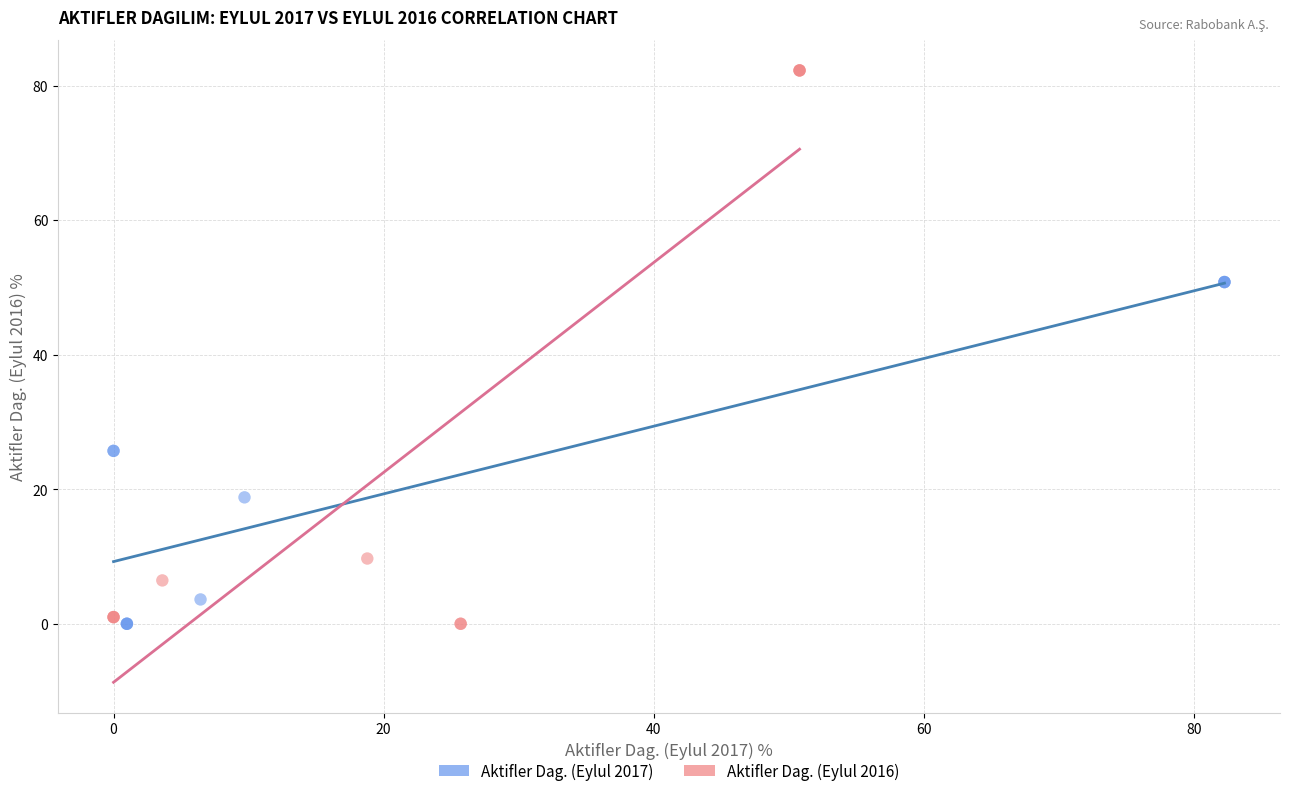

Which series contains the highest Y value?

Aktifler Dag. (Eylul 2016)